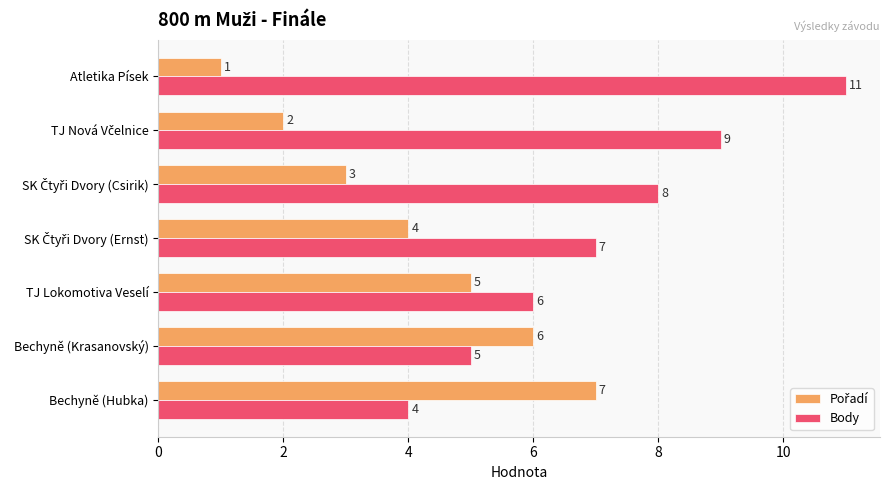

Which series has the widest spread of values?

Body